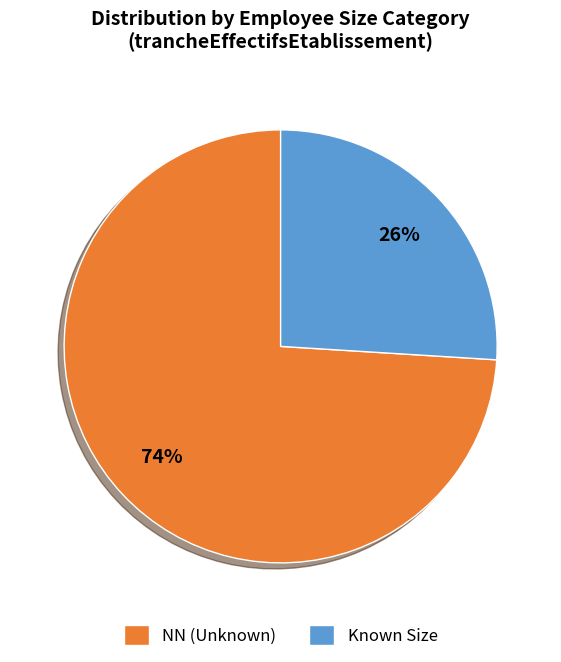

Is it true that Known Size is 26% of the pie?

True